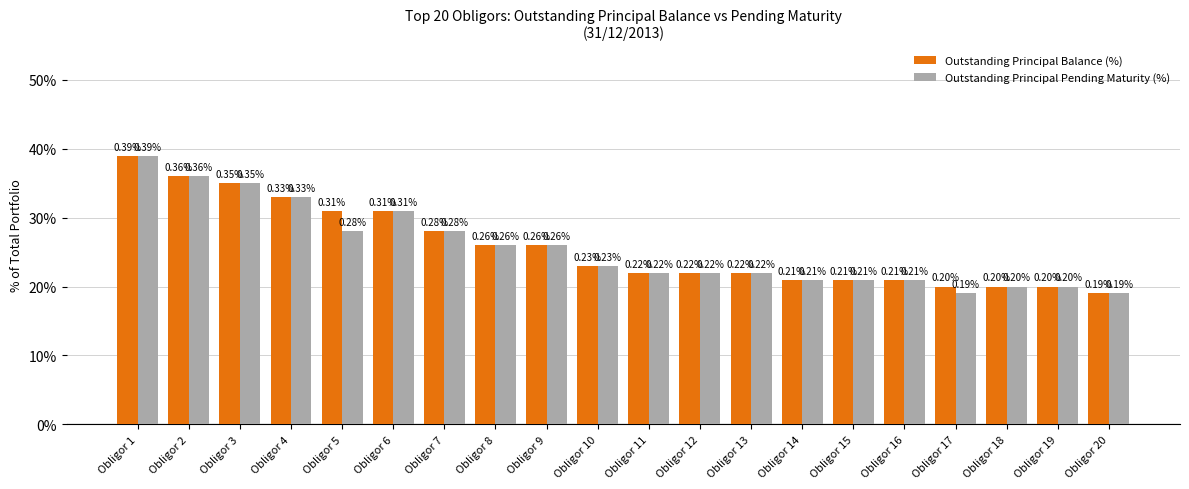

At which category is the sum across all series the highest?

Obligor 1